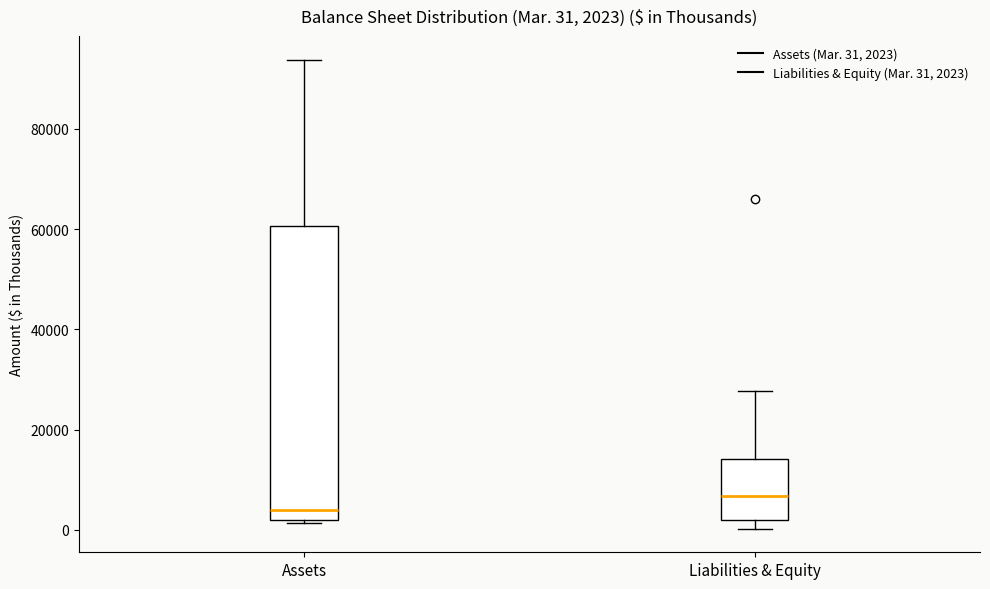

Which box's median line is the lowest?

Assets